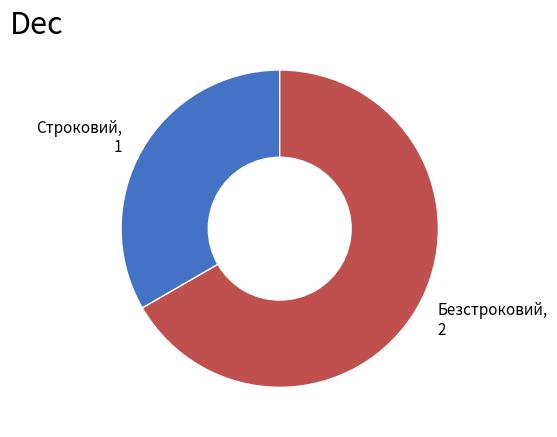

What is the ratio of the value at Строковий to the value at Безстроковий?

0.5